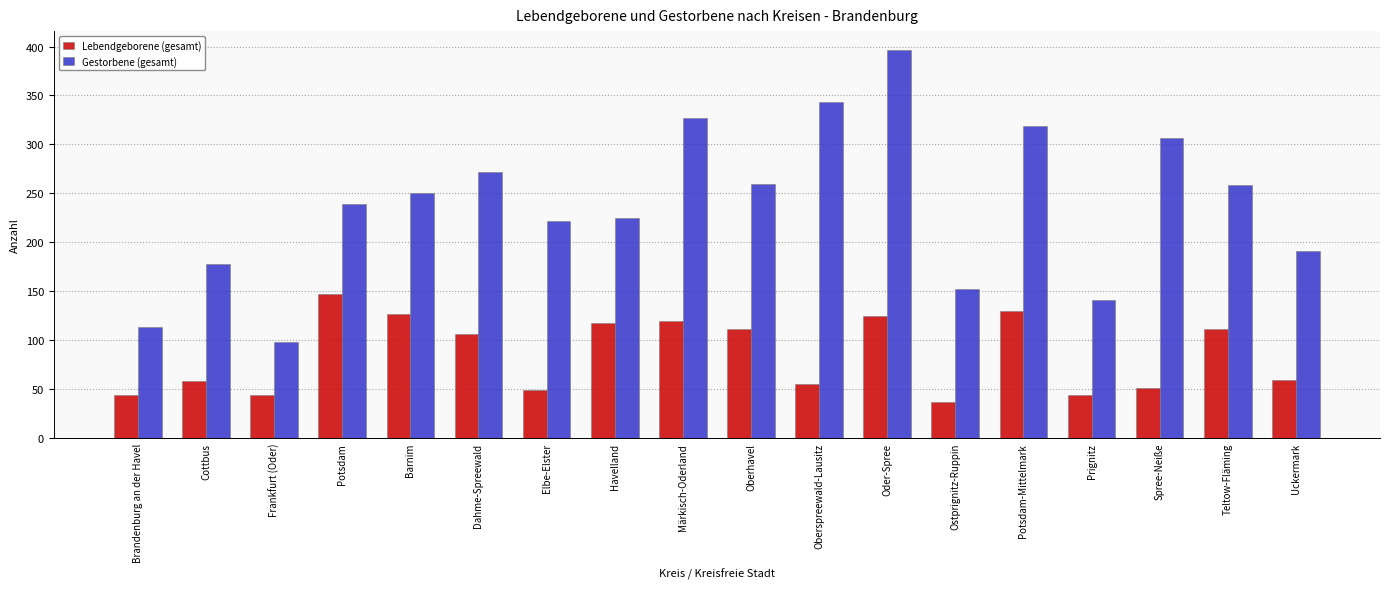

At Cottbus, list the series in order from smallest to largest.

Lebendgeborene (gesamt), Gestorbene (gesamt)